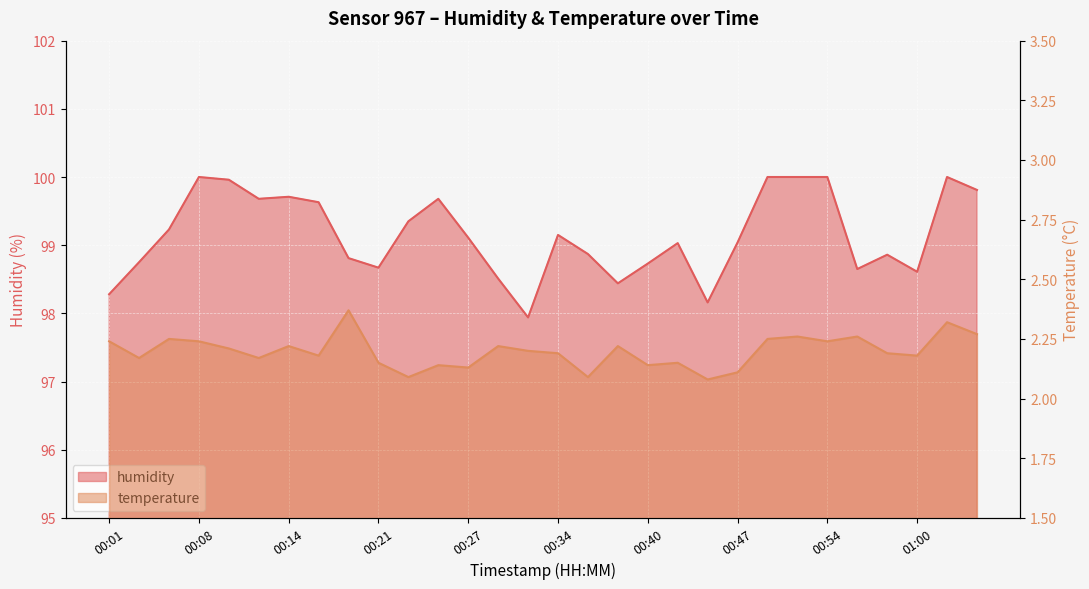

What position from the right is 00:36?

14